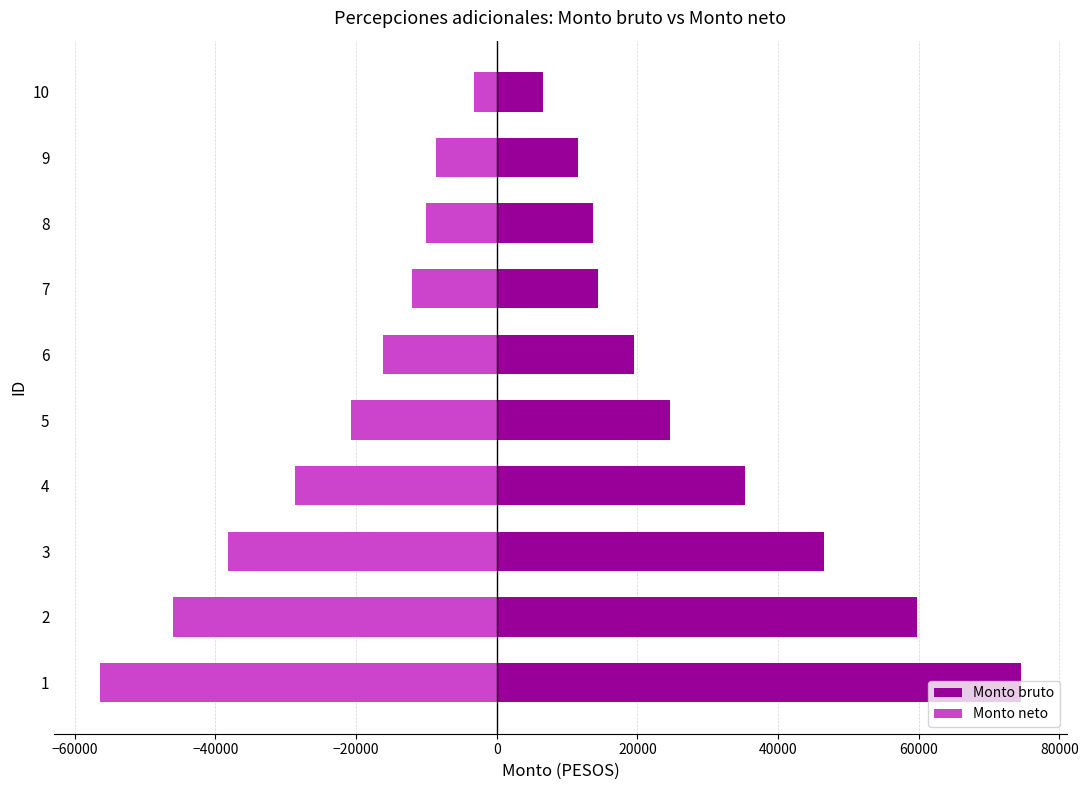

The Monto neto series shows -12130.8 at 7. True or false?

True